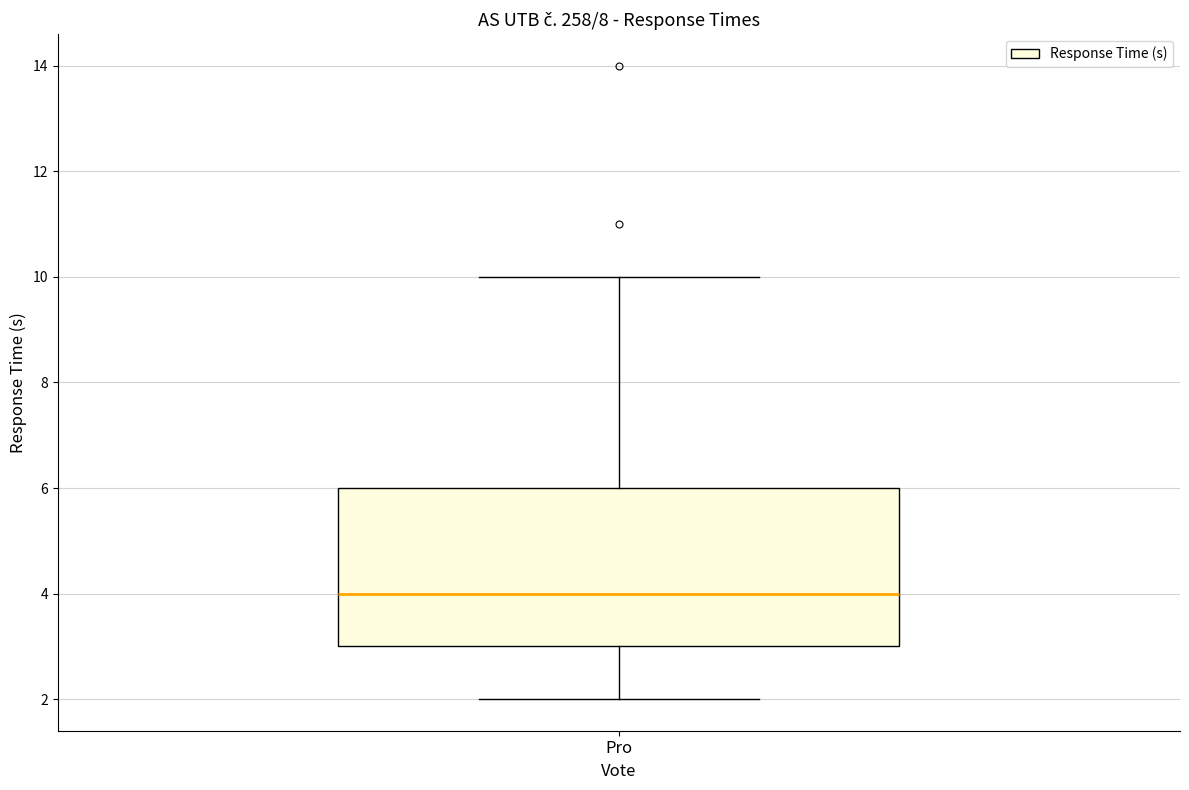

Where does the lower whisker of the box for Pro end on the y-axis? The values are not printed on the chart, so give them approximately, as read against the axis.

2